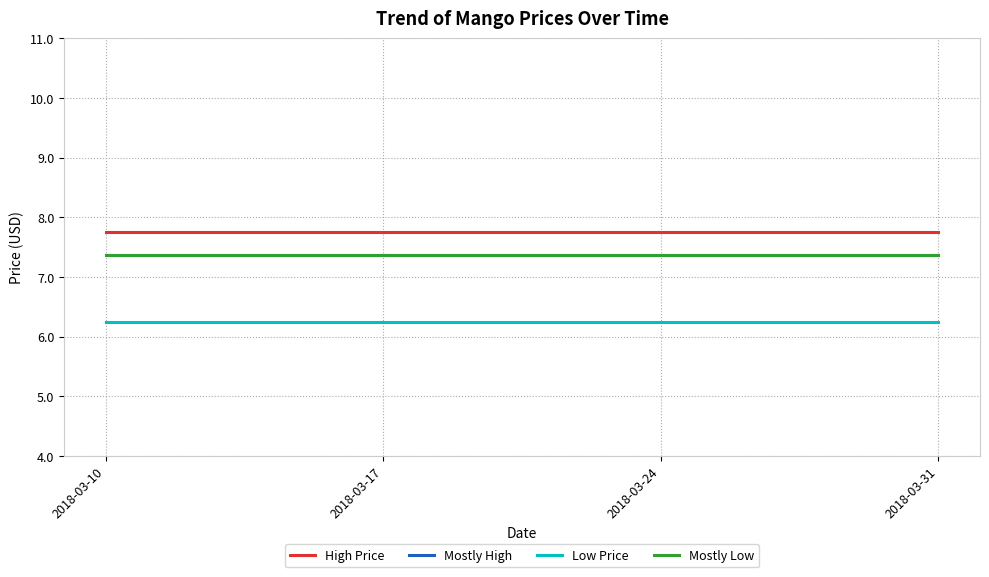

What is the value of the Mostly Low point at the 1st from the left?

7.4